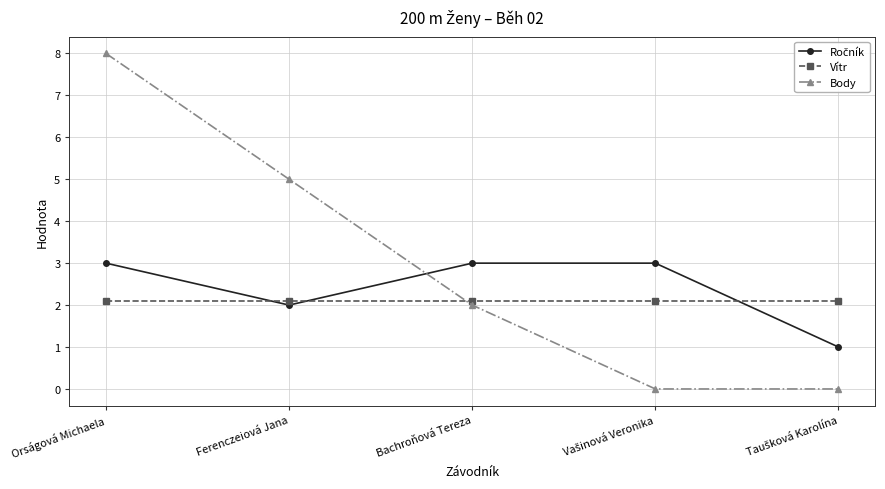

How many lines are shown in the chart?

3